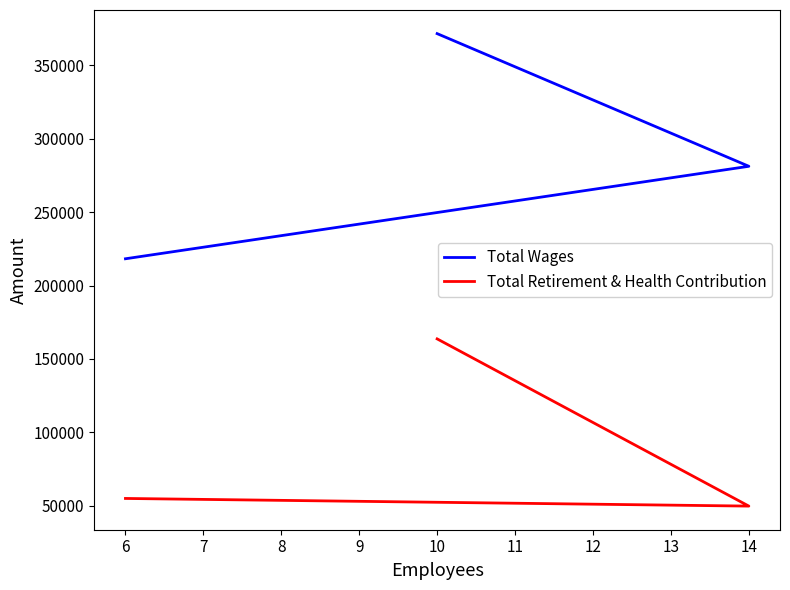

What are all the series names shown in the legend?

Total Wages, Total Retirement & Health Contribution